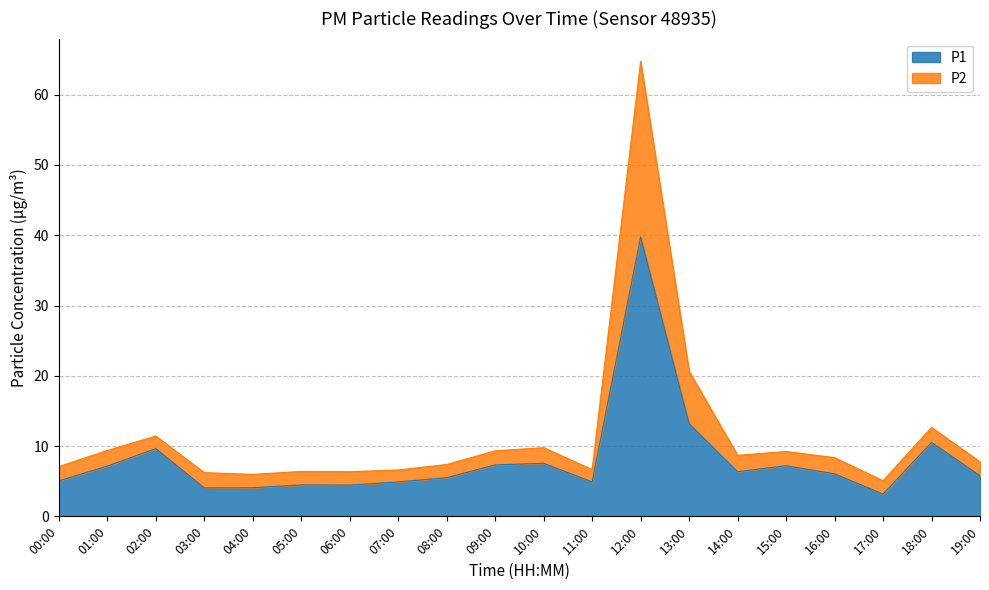

At which label does P1 reach its peak?

12:00